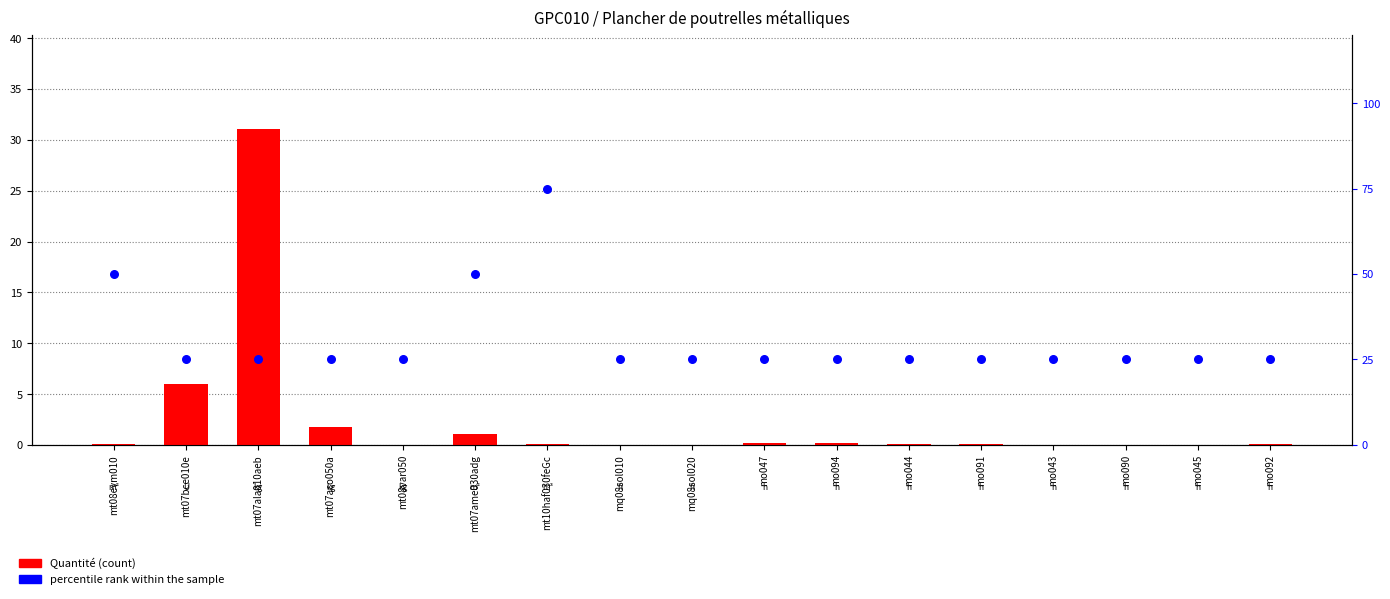

Which series has the largest Y range (max minus min)?

percentile rank within the sample